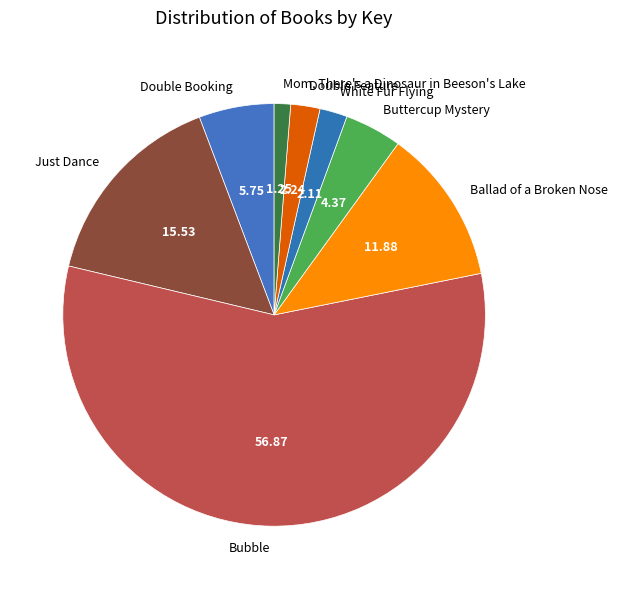

Is the sum of Ballad of a Broken Nose and Double Feature greater than half?

No